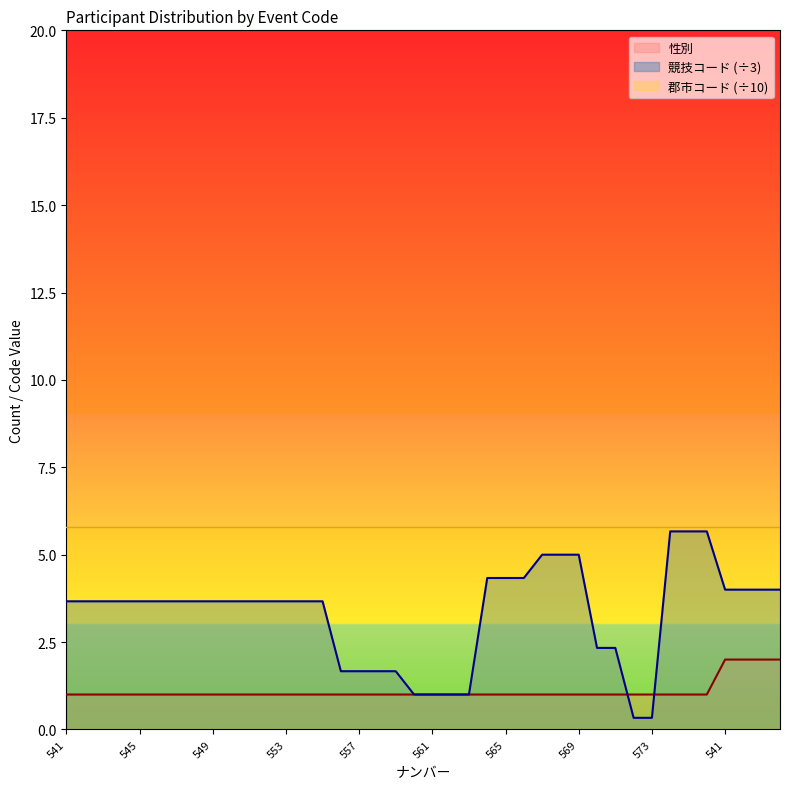

Which series ends up on top after the final intersection of 参加競技-競技コード1 and 性別?

参加競技-競技コード1